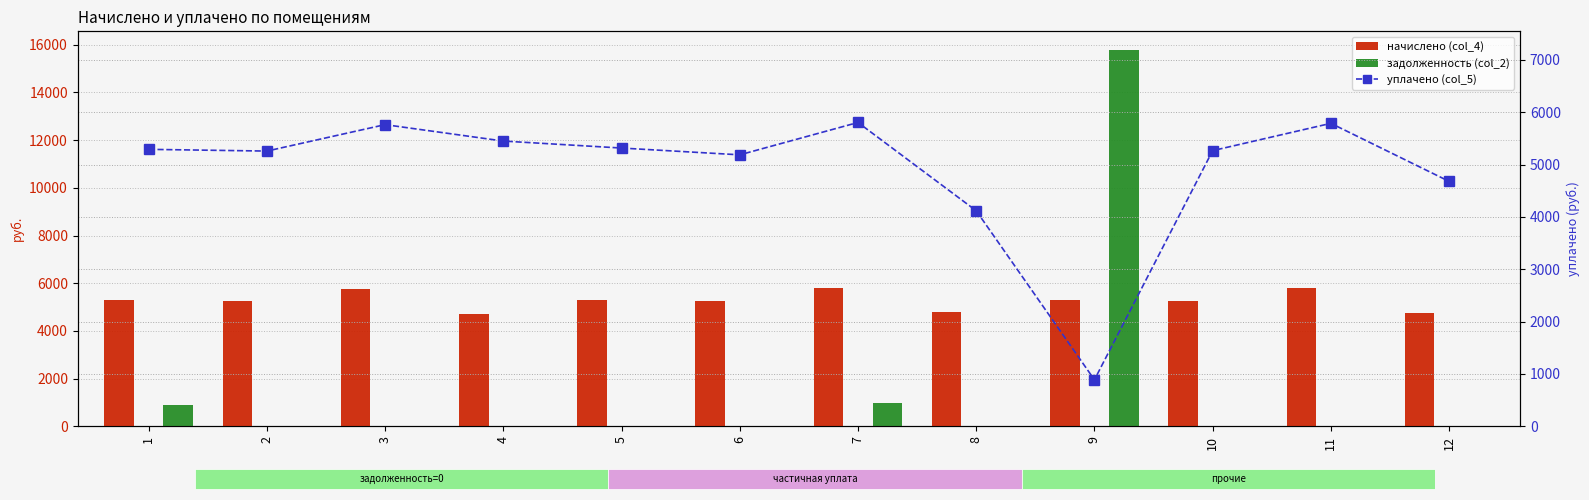

What is the total value across all series at 12?

9415.1